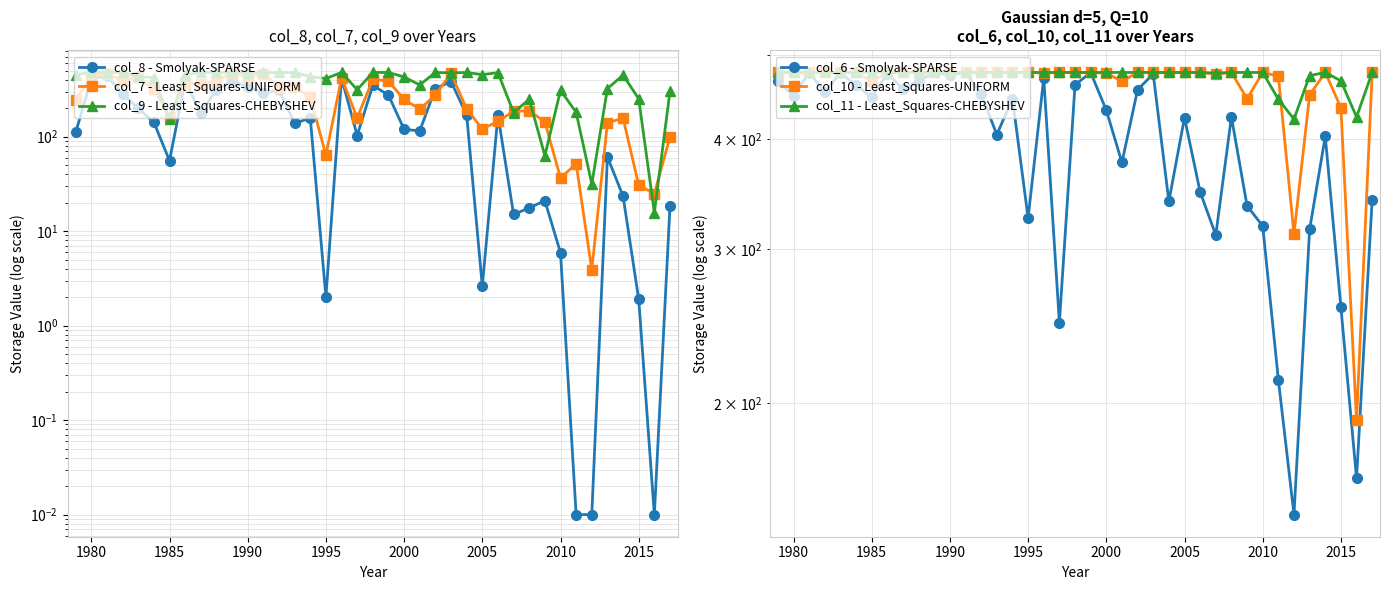

How many data points in col_6 - Smolyak-SPARSE are less than 445?

19